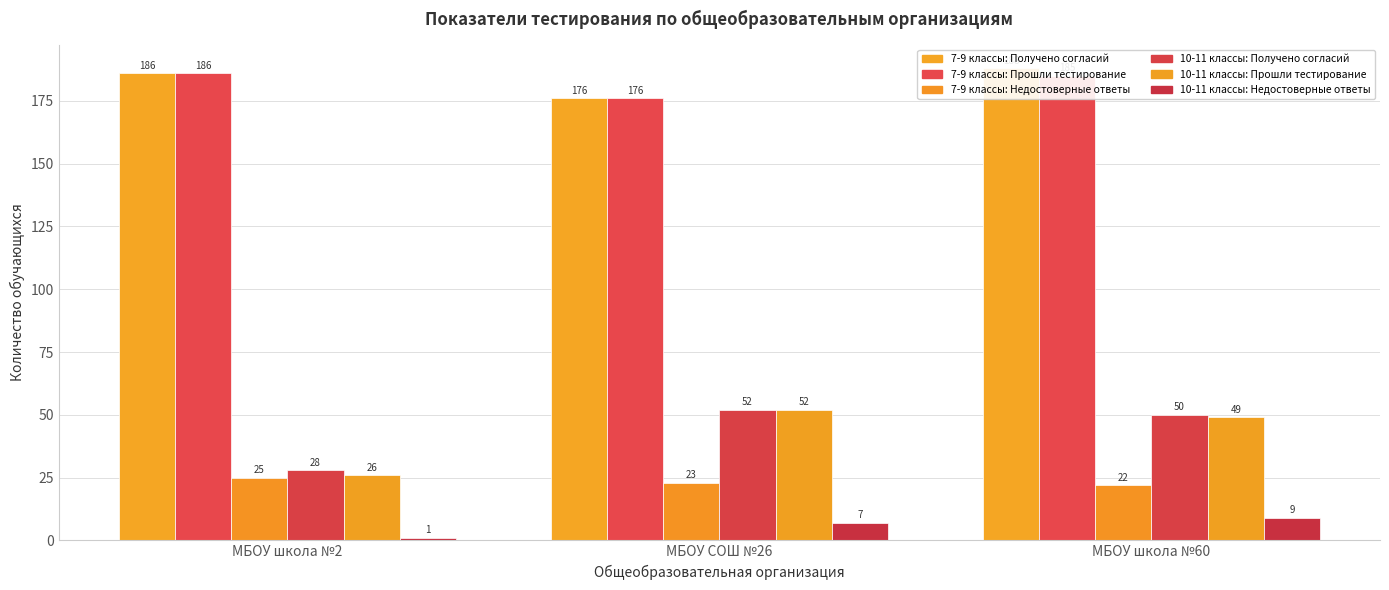

What position from the right is МБОУ СОШ №26?

2